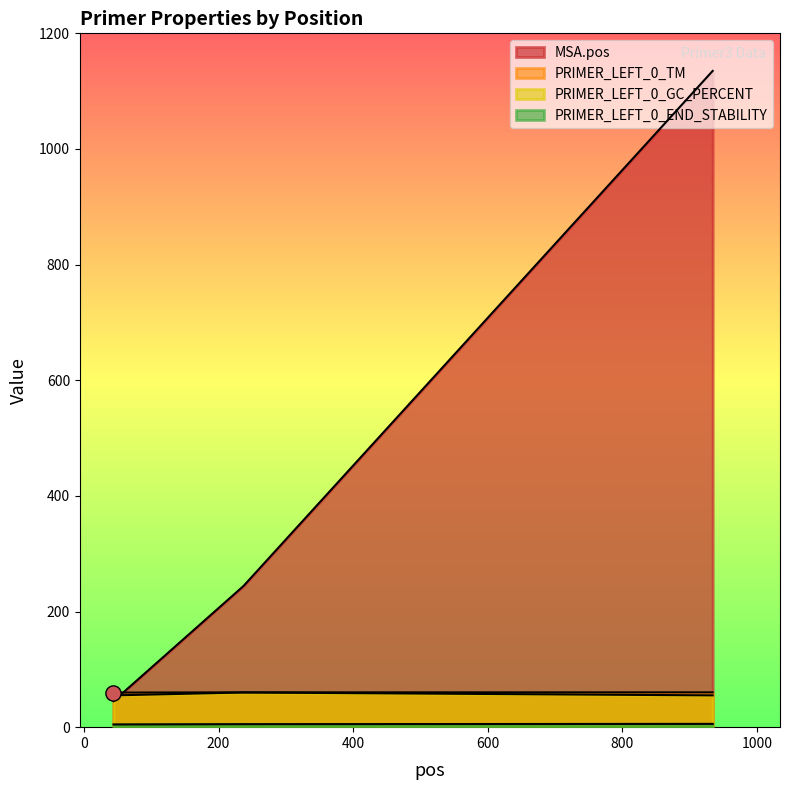

At which category is the sum across all series the highest?

934